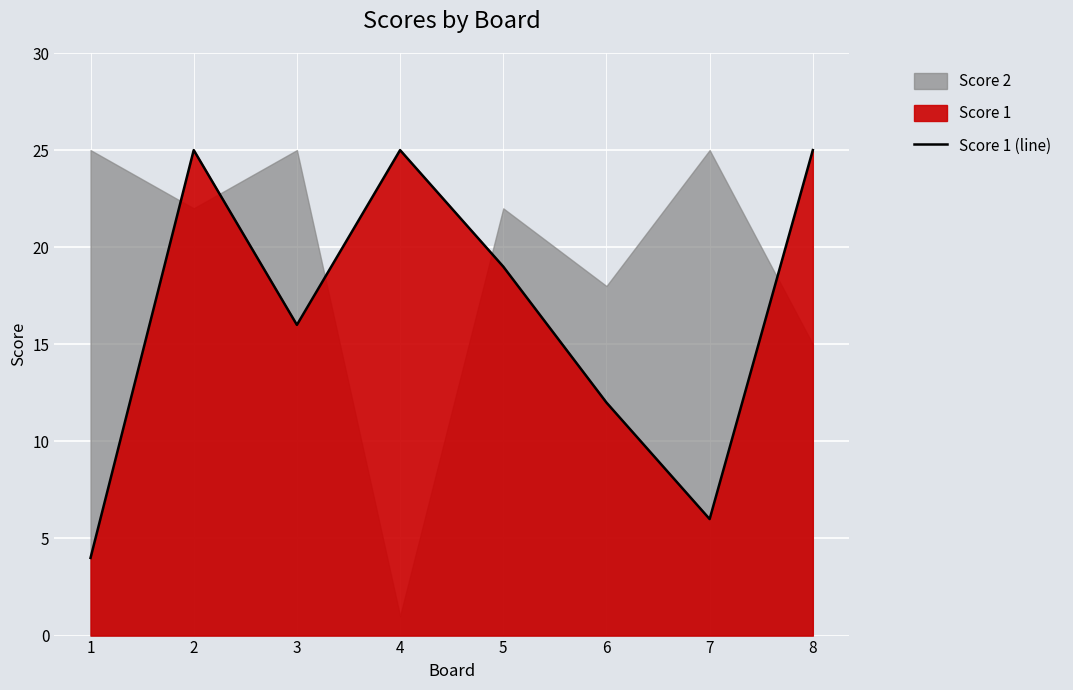

What is the value of the 7th point from the left?

6